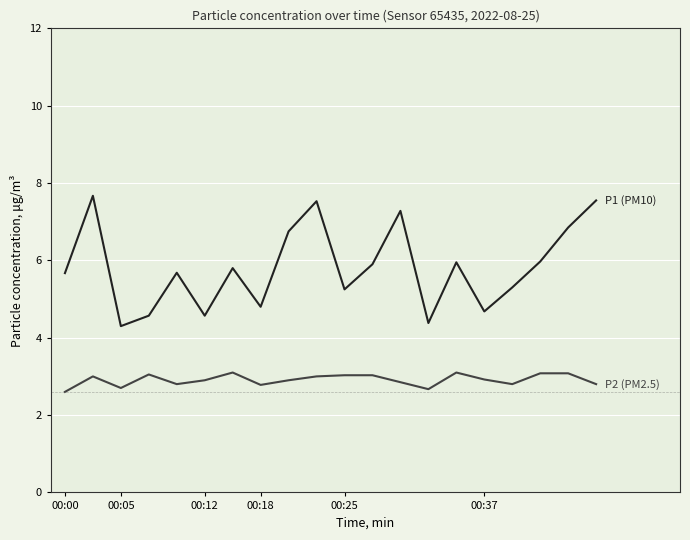

What is the maximum value shown in the chart?

7.7